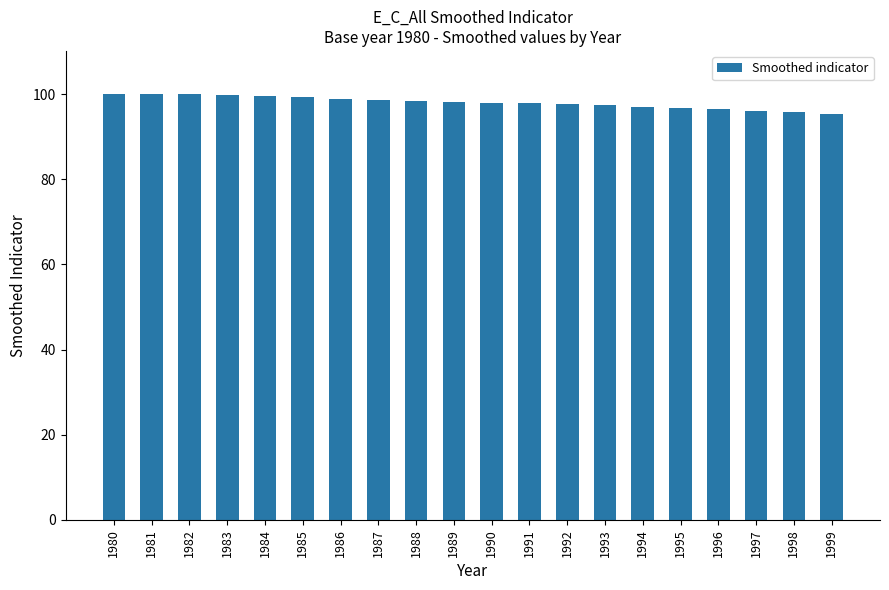

What is the maximum value shown in the chart?

100.1